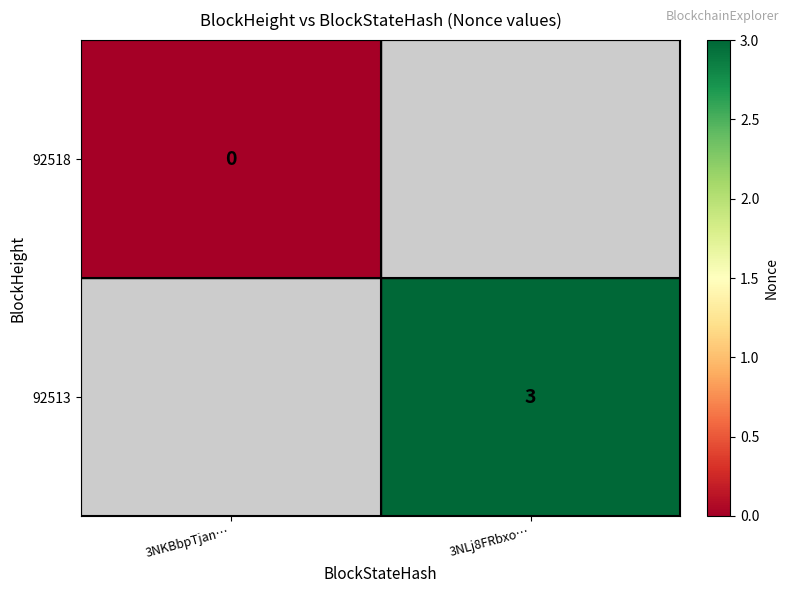

Is it true that 92513 equals 4 at 3NLj8FRbxo…?

False